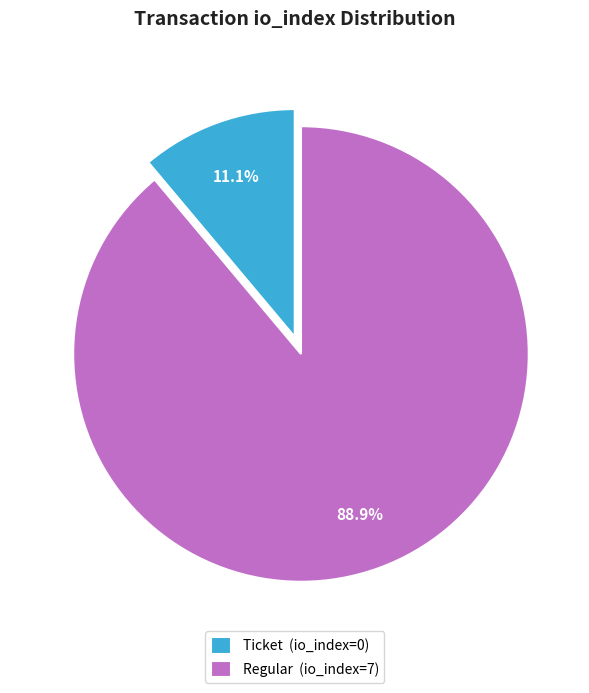

Which slice is the smallest?

Ticket (io_index=0)